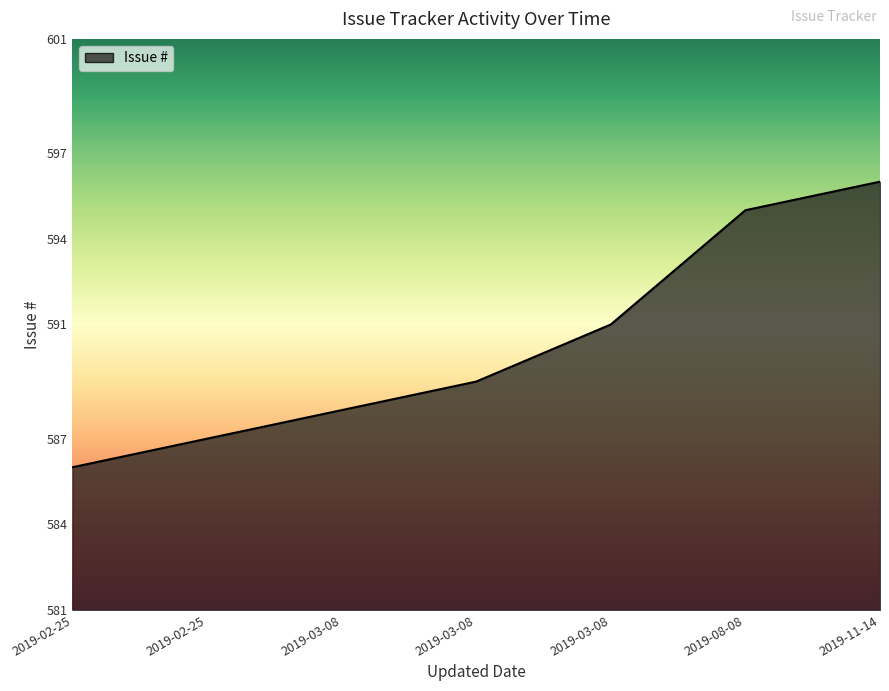

What is the change in value from 2019-03-08 to 2019-03-08?

+1